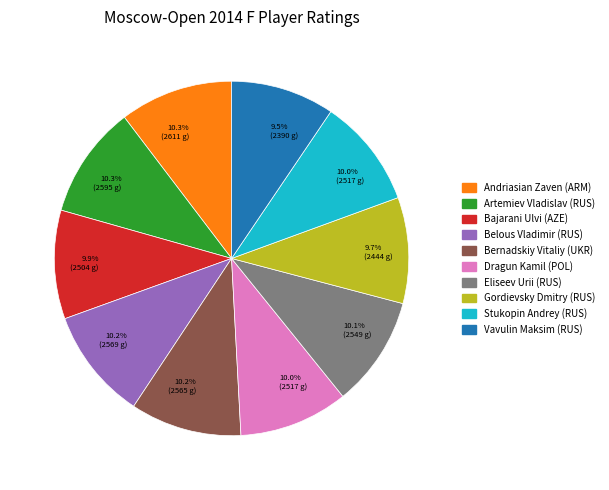

Does any single category account for the majority?

No